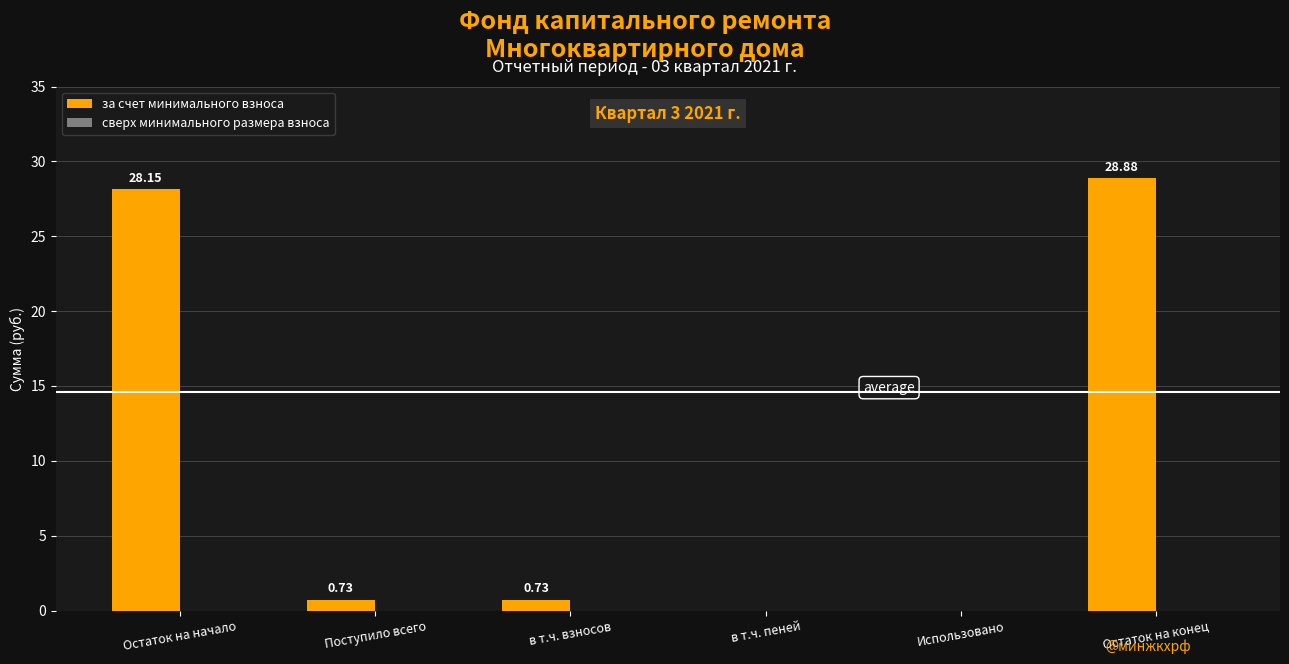

What is the sum of all values?

58.5